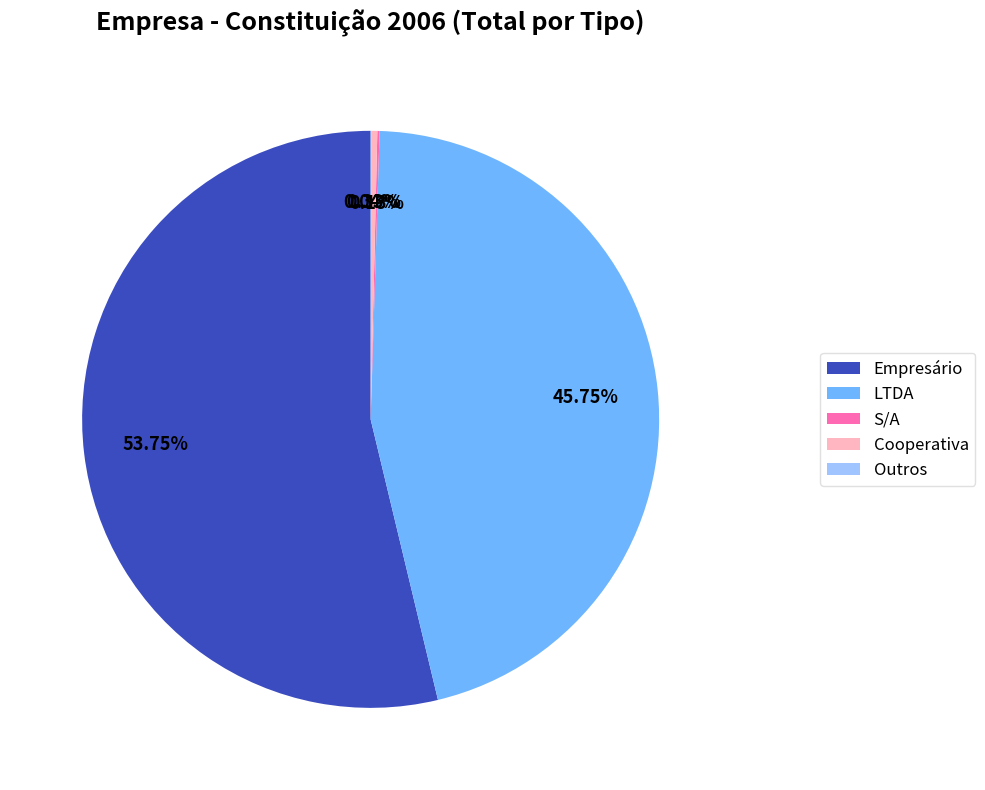

Which slice represents more than half of the pie?

Empresário